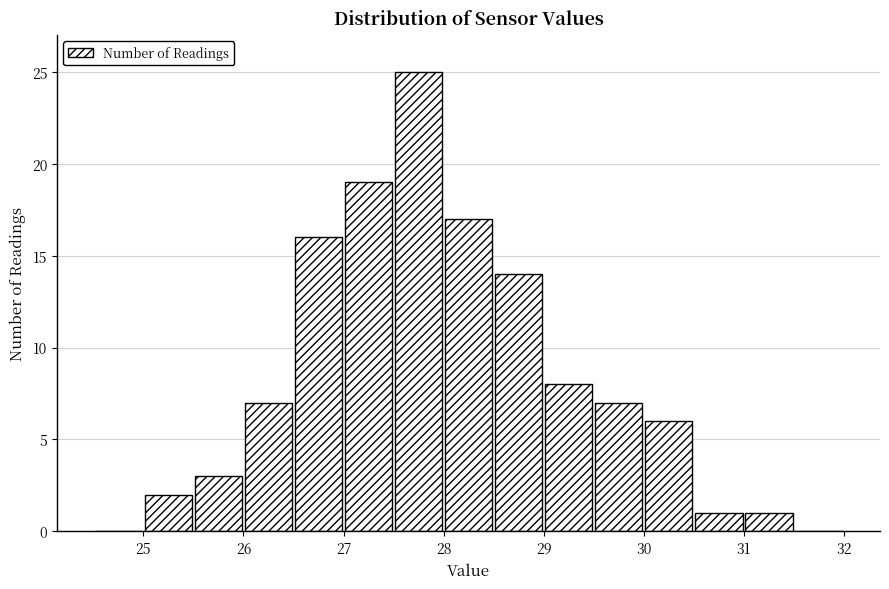

Which range on the x-axis has the tallest bar?

27.5 to 28.0